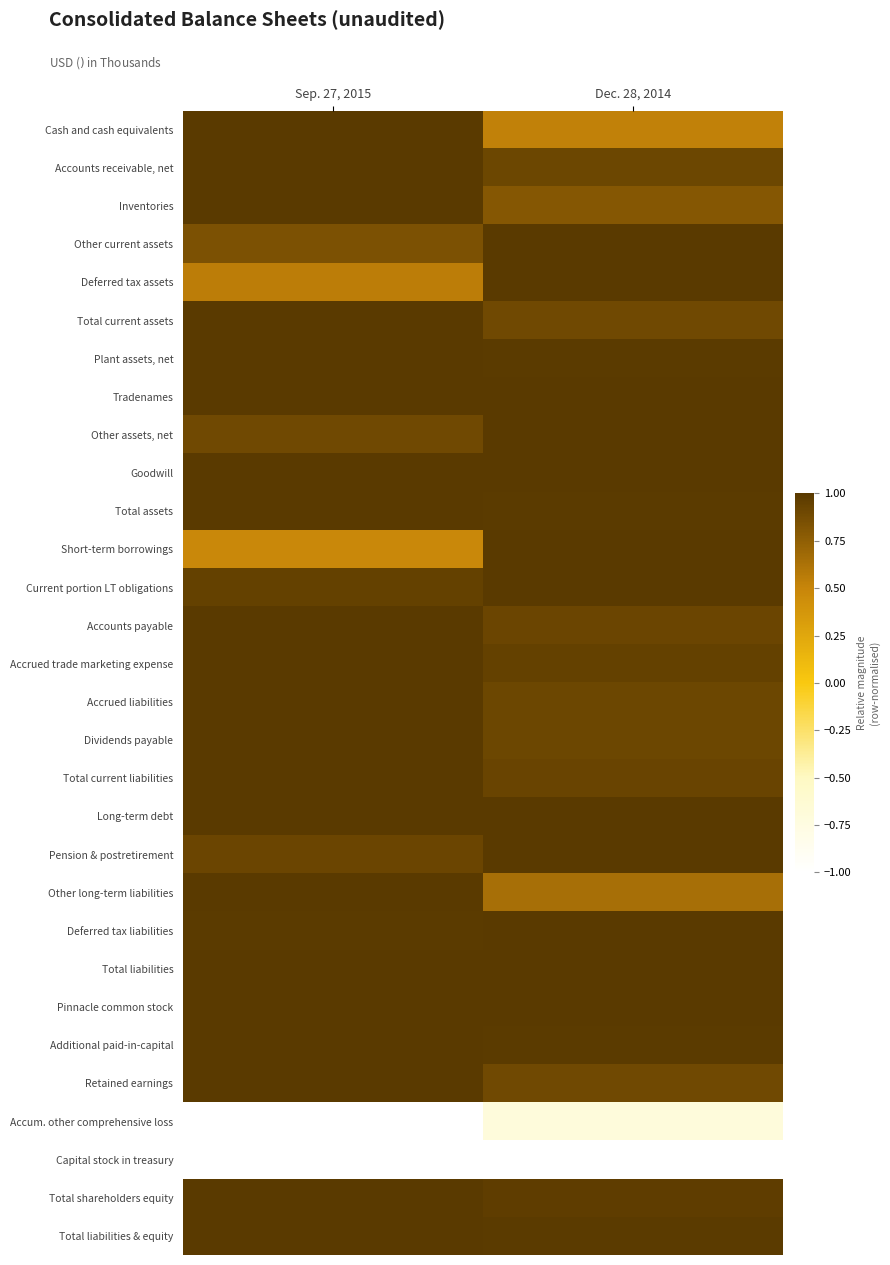

What is the smallest value displayed?

-1.0